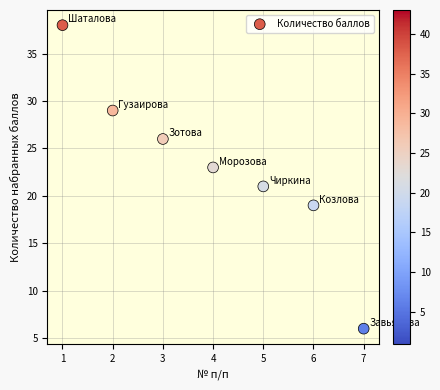

What is the average X value?

4